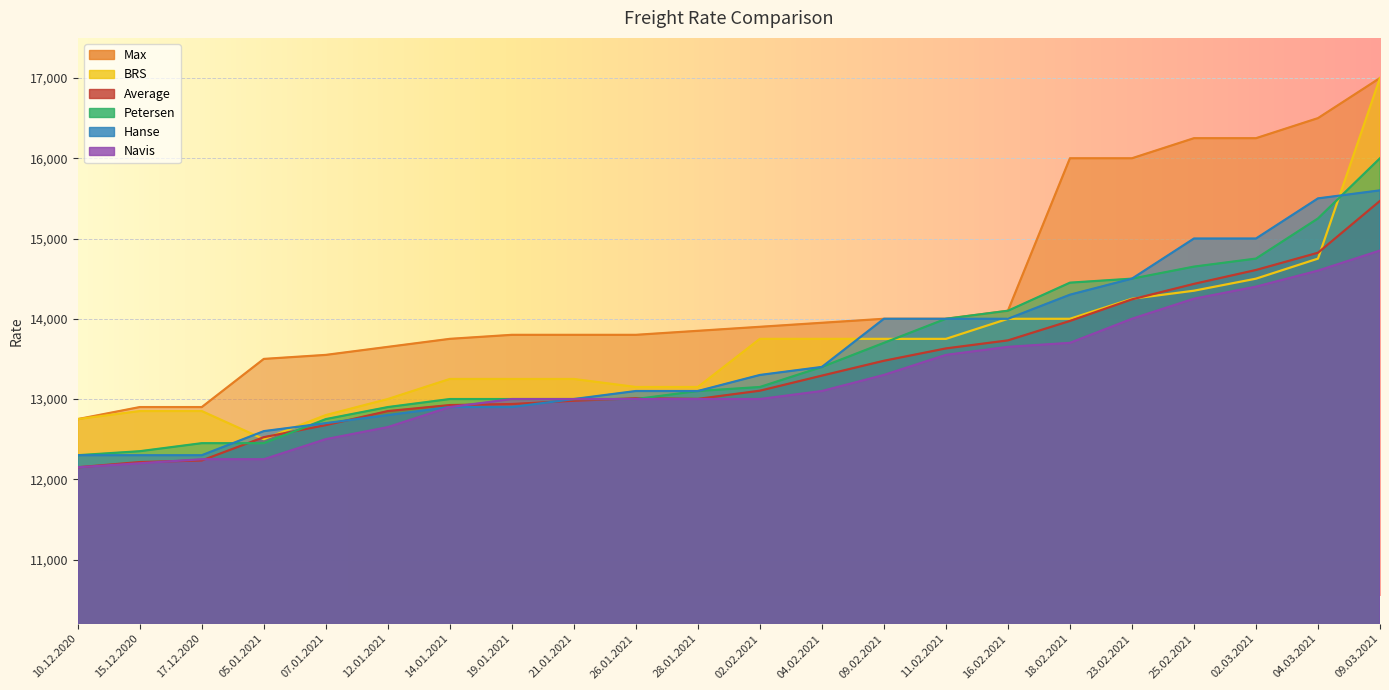

What is the sum of all BRS values?

300650